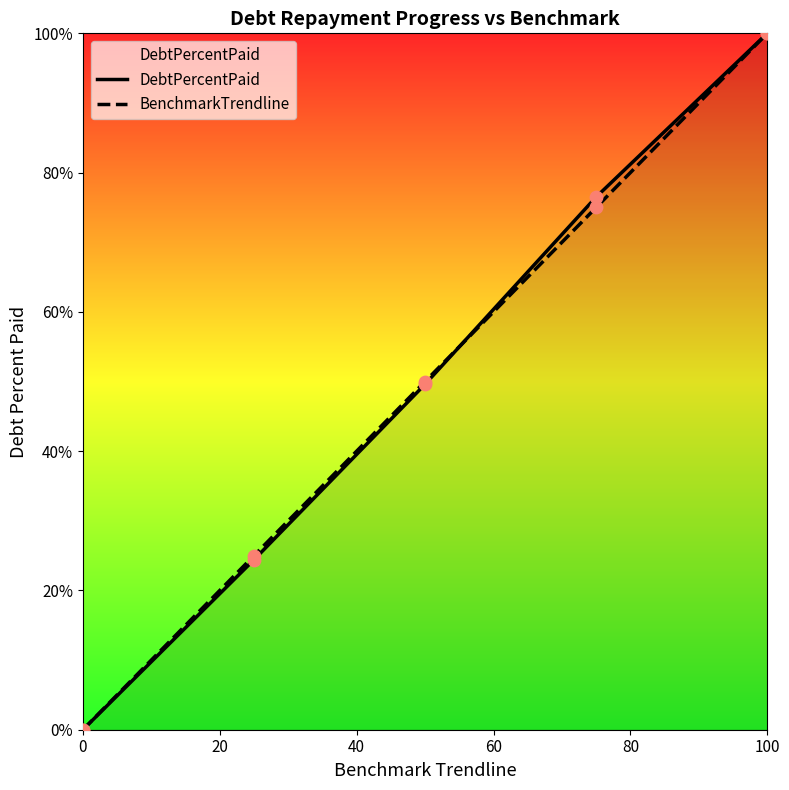

What is the total value across all series at 100?

200.0